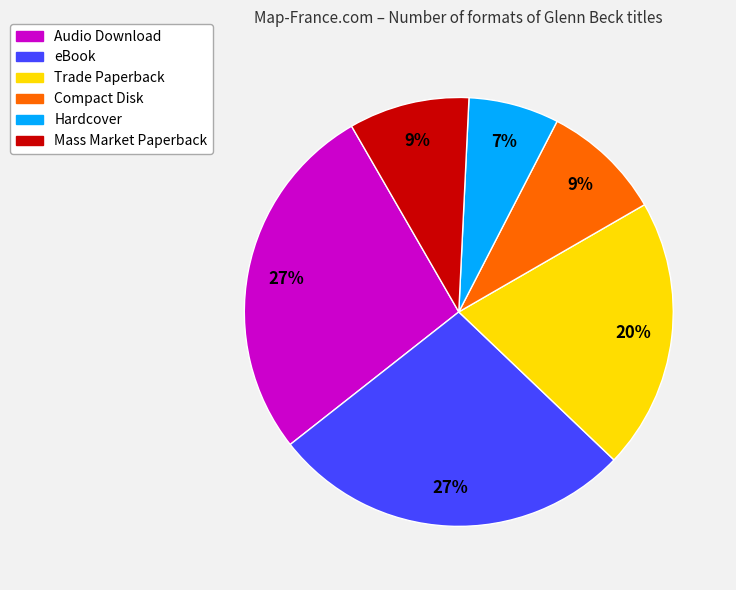

Does eBook account for over 50% of the chart?

No